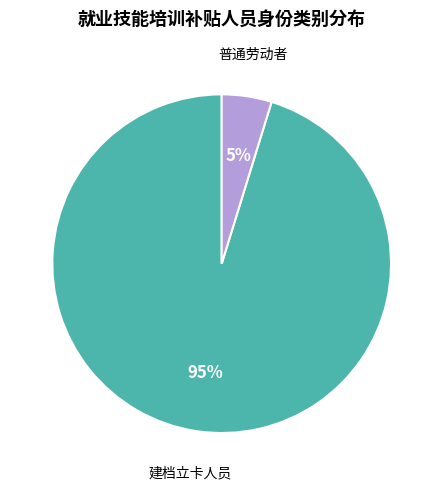

How many segments does this pie chart have?

2